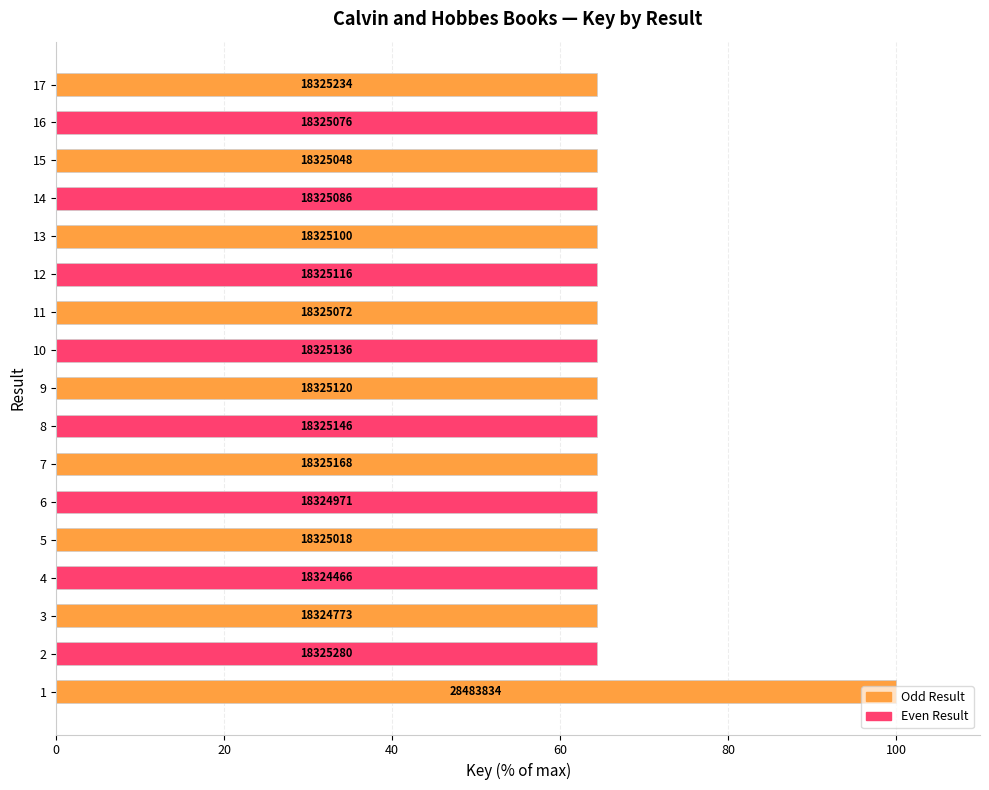

What is the minimum value shown in the chart?

64.3